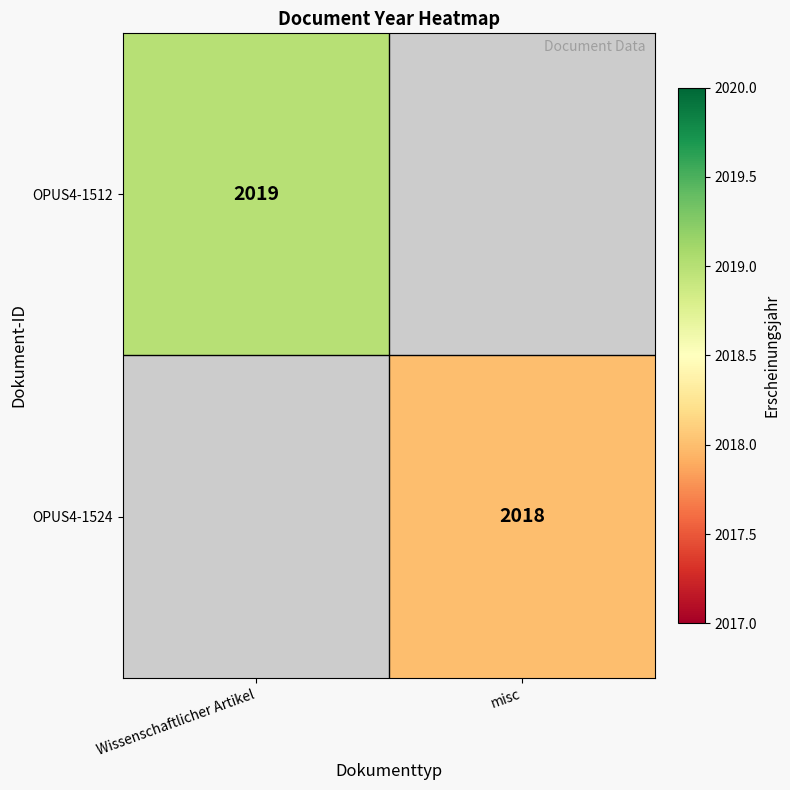

Which category has the lowest value across all series?

misc